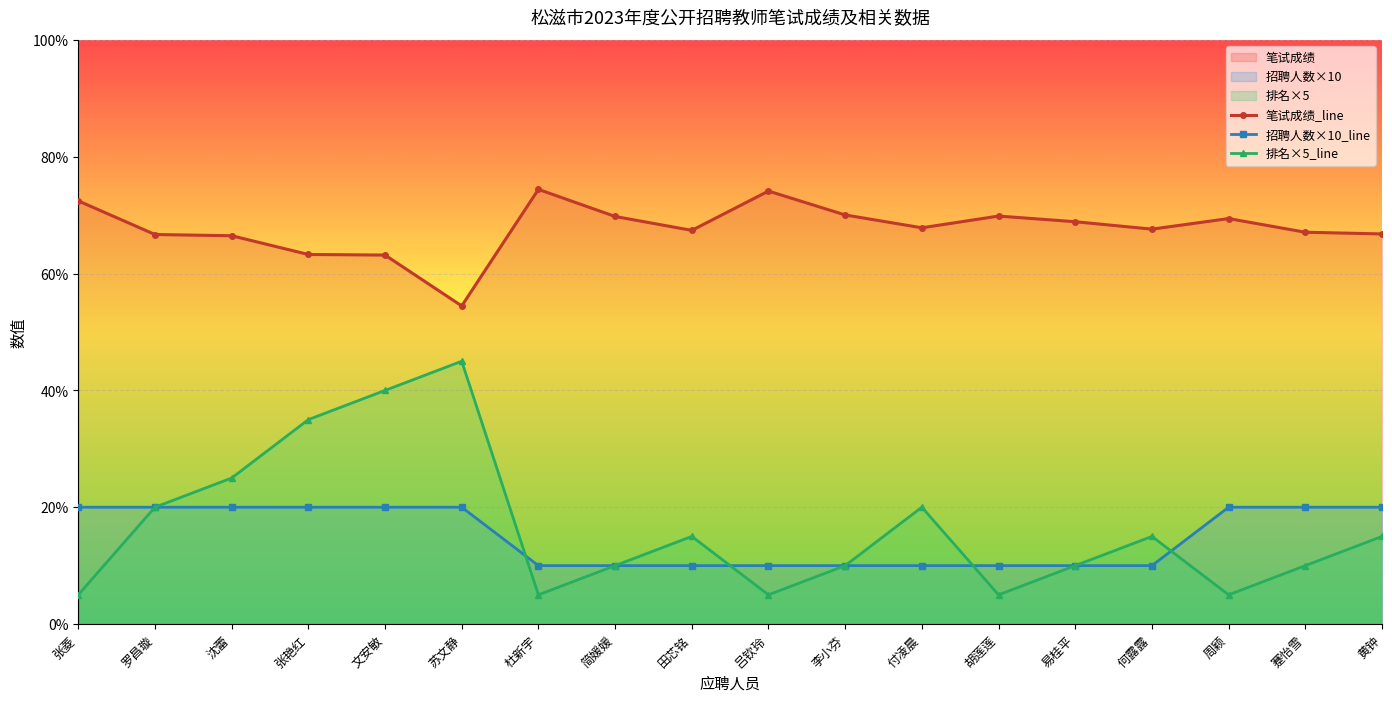

At which label does 排名×5_line first exceed 15?

罗昌璇